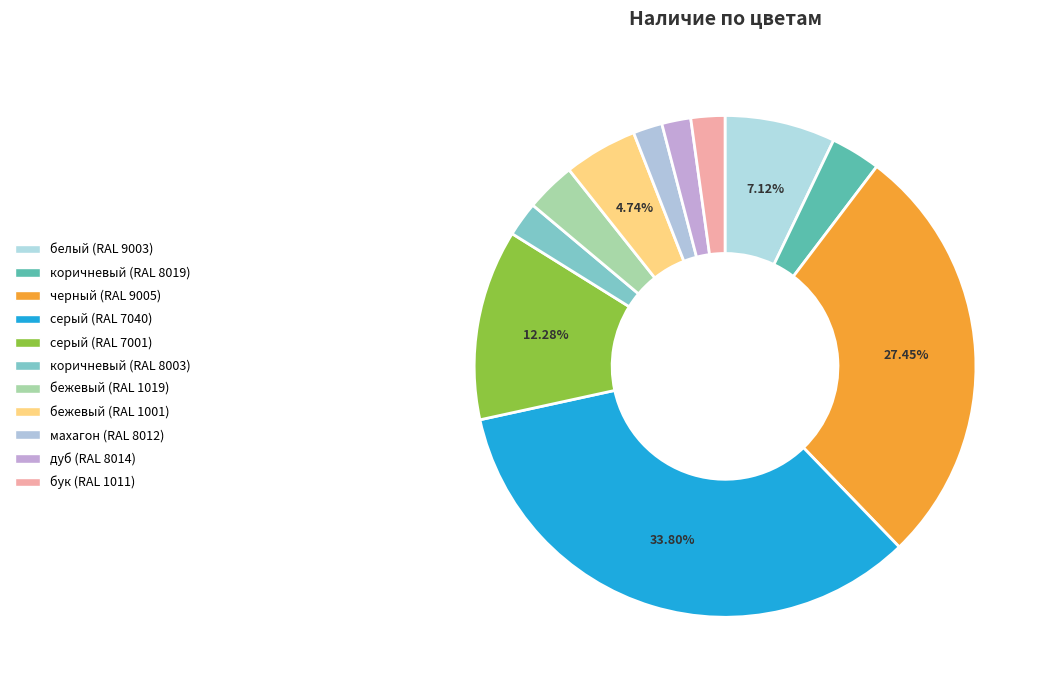

Is it true that белый (RAL 9003) is 20% of the pie?

False